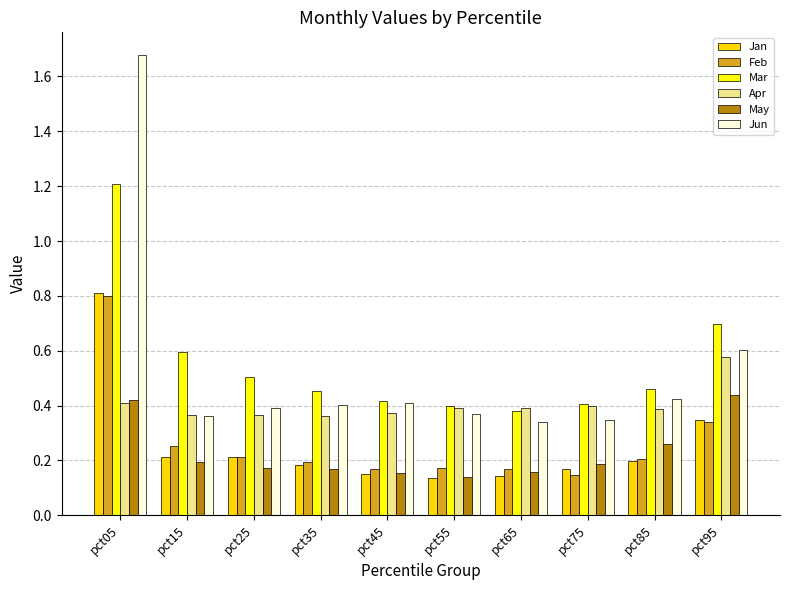

At which label does Feb reach its minimum?

pct75